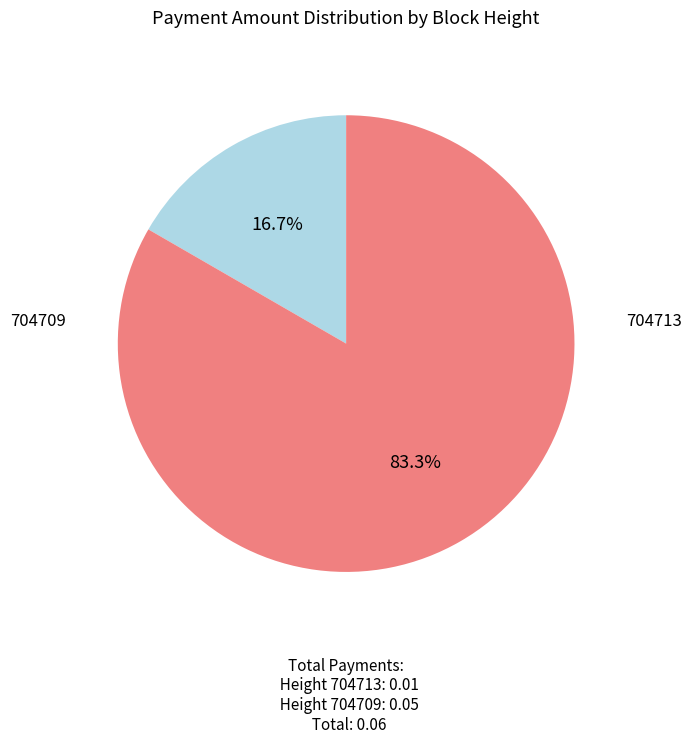

Which slice is the smallest?

704713